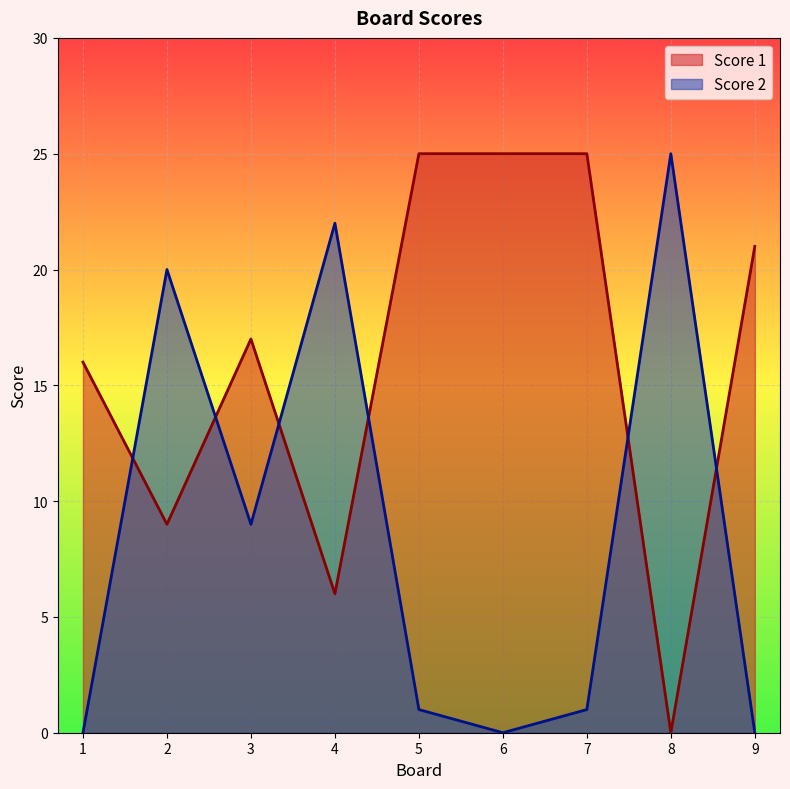

What is the sum of all Score 2 values?

78